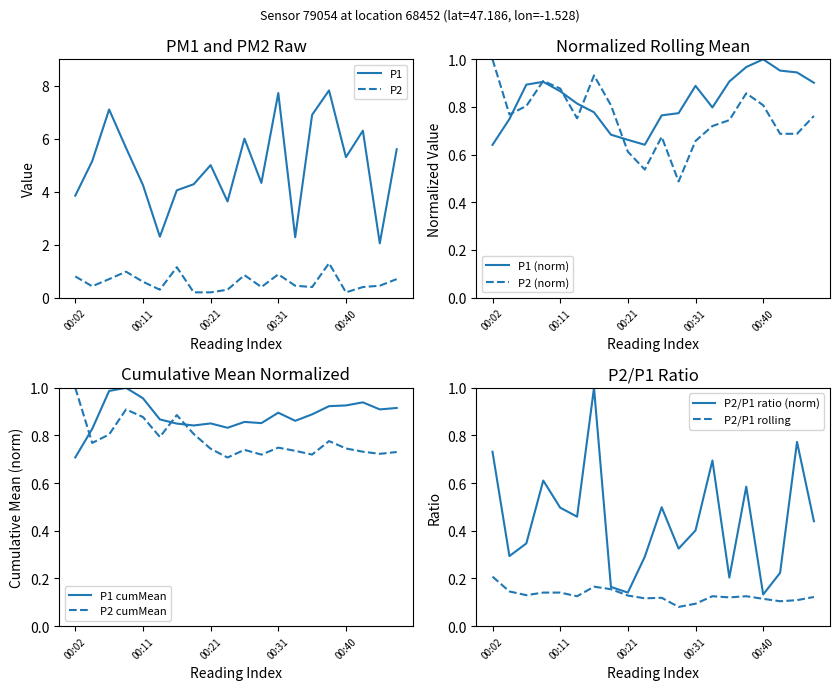

The P1 series shows 7.8 at 00:38. True or false?

True